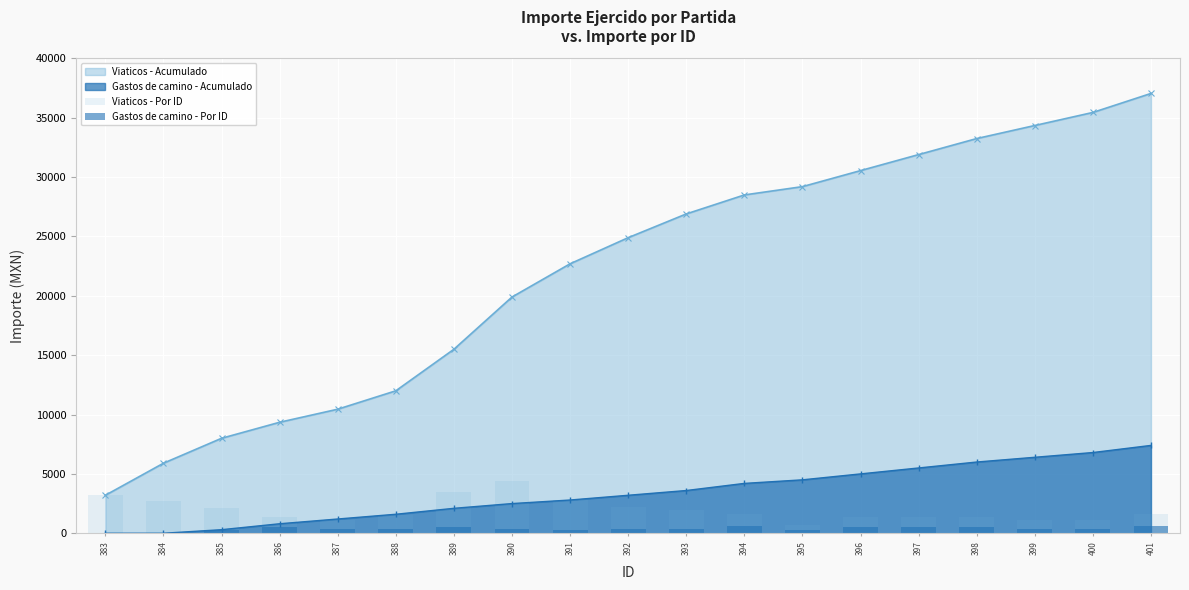

What is the sum of the Viaticos - Por ID values at 395 and 396?

2050